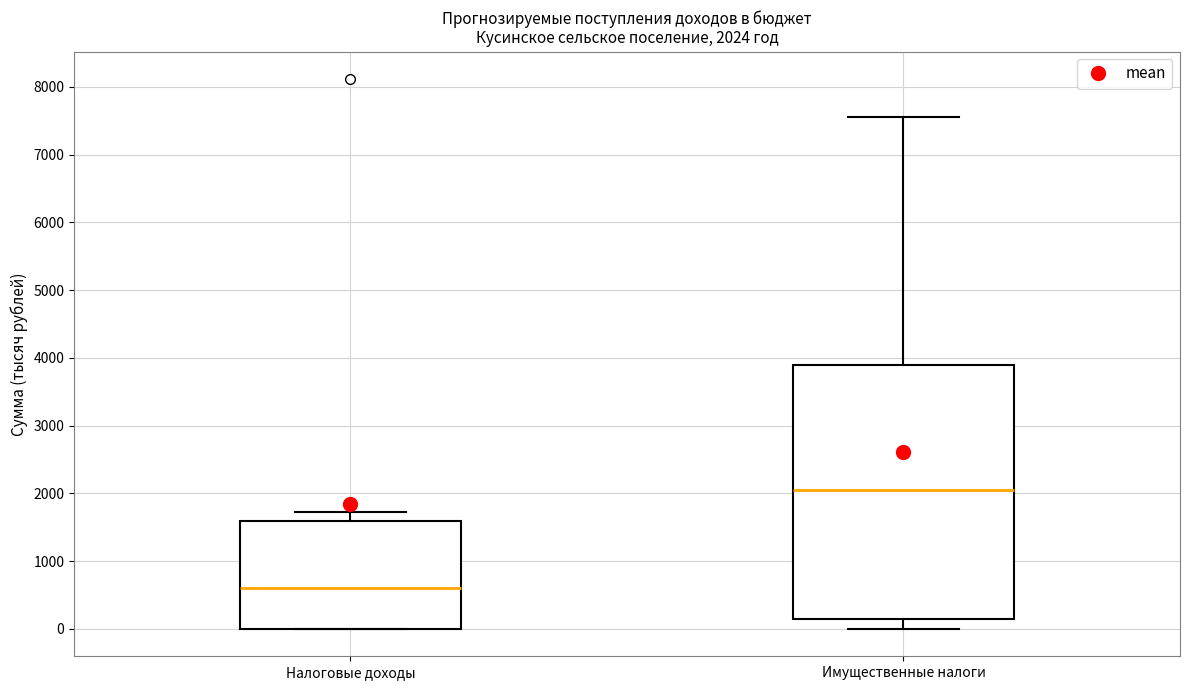

Comparing the boxes themselves (not the whiskers), which one is the tallest?

Имущественные налоги